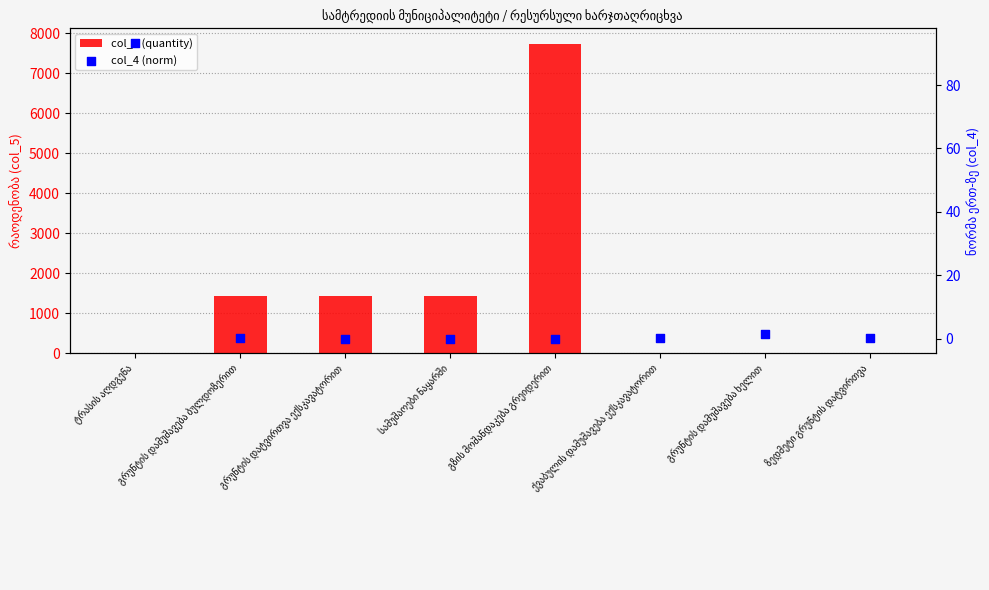

Which series has the largest Y range (max minus min)?

col_5 (quantity)